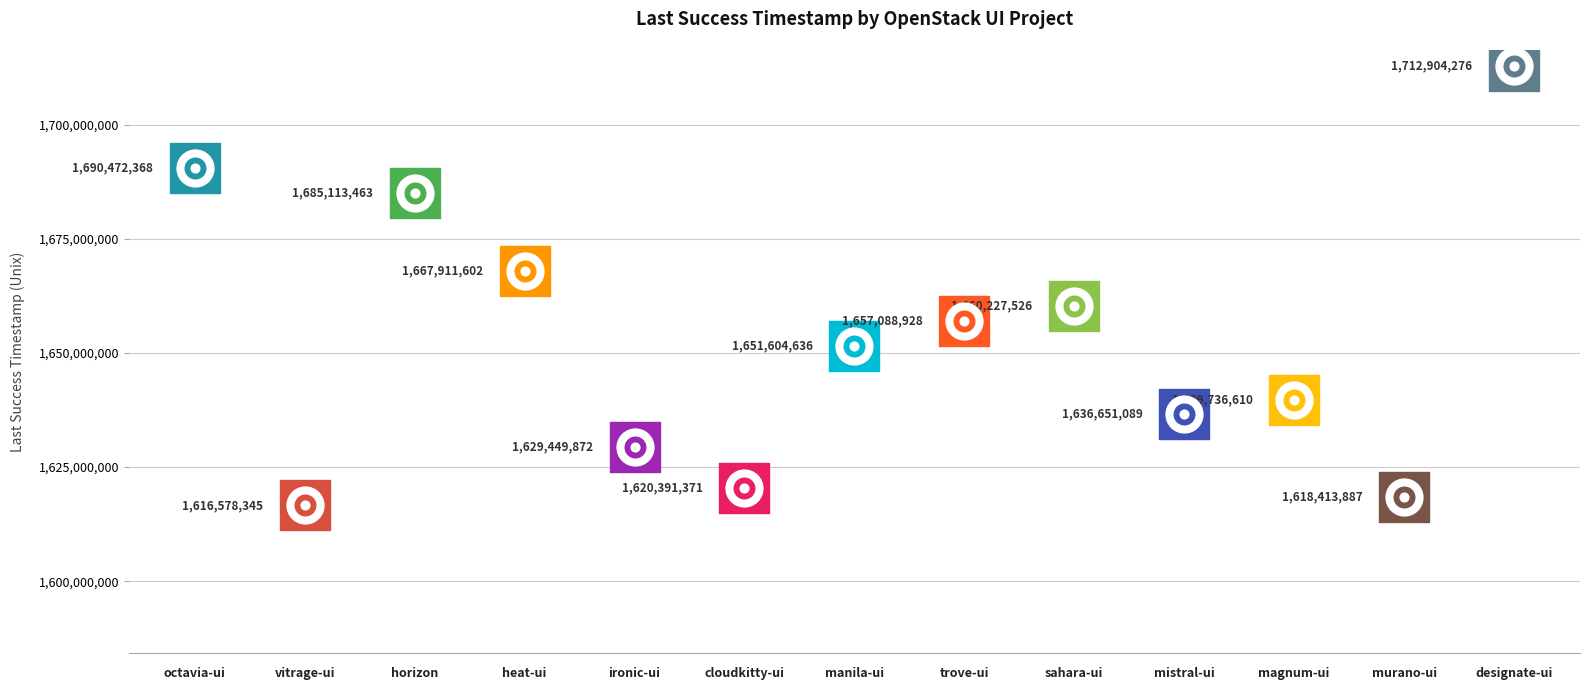

Approximately how many times larger is the value at mistral-ui compared to sahara-ui?

1.0